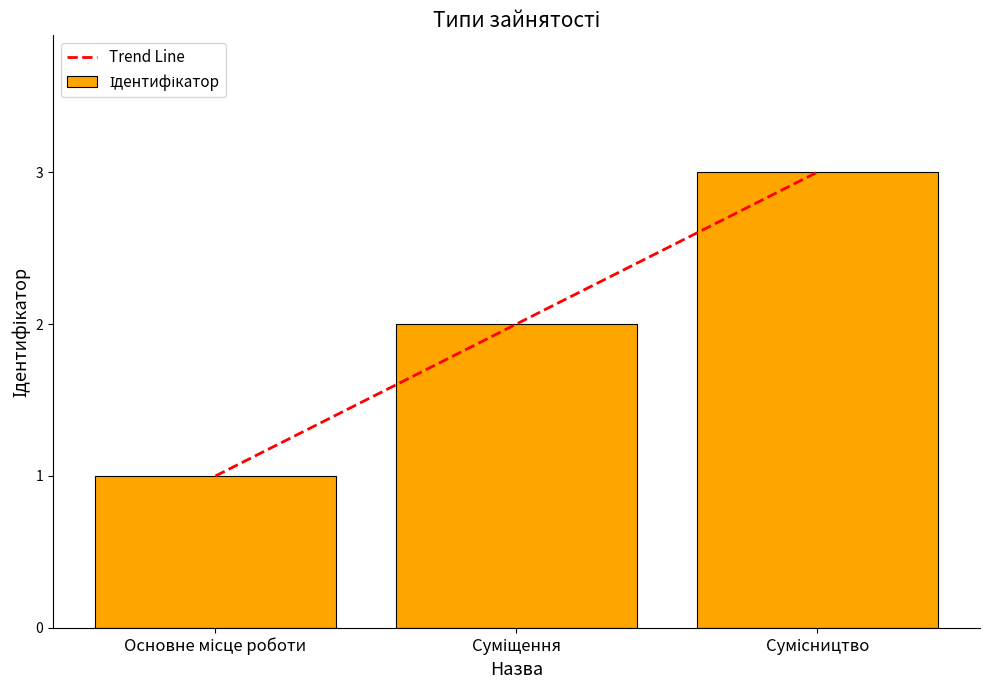

The chart shows a value of 1 at Основне місце роботи. True or false?

True